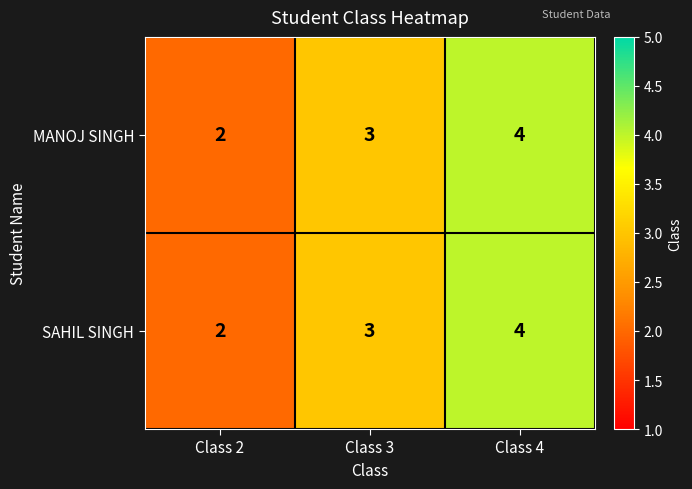

Which category has the lowest value in the SAHIL SINGH series?

Class 2